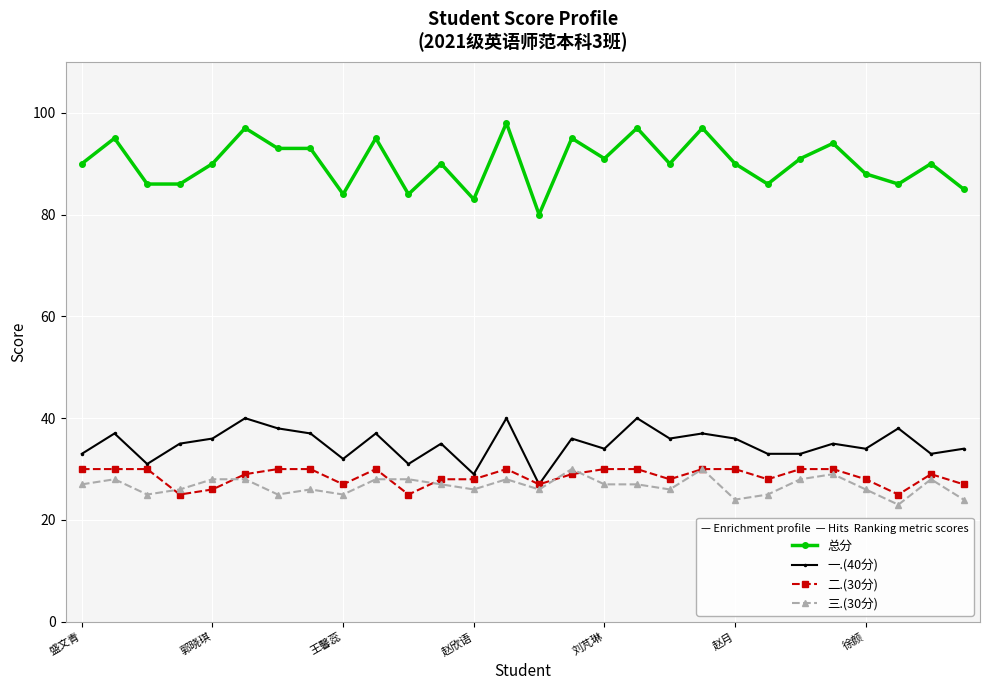

What is the smallest value displayed?

23